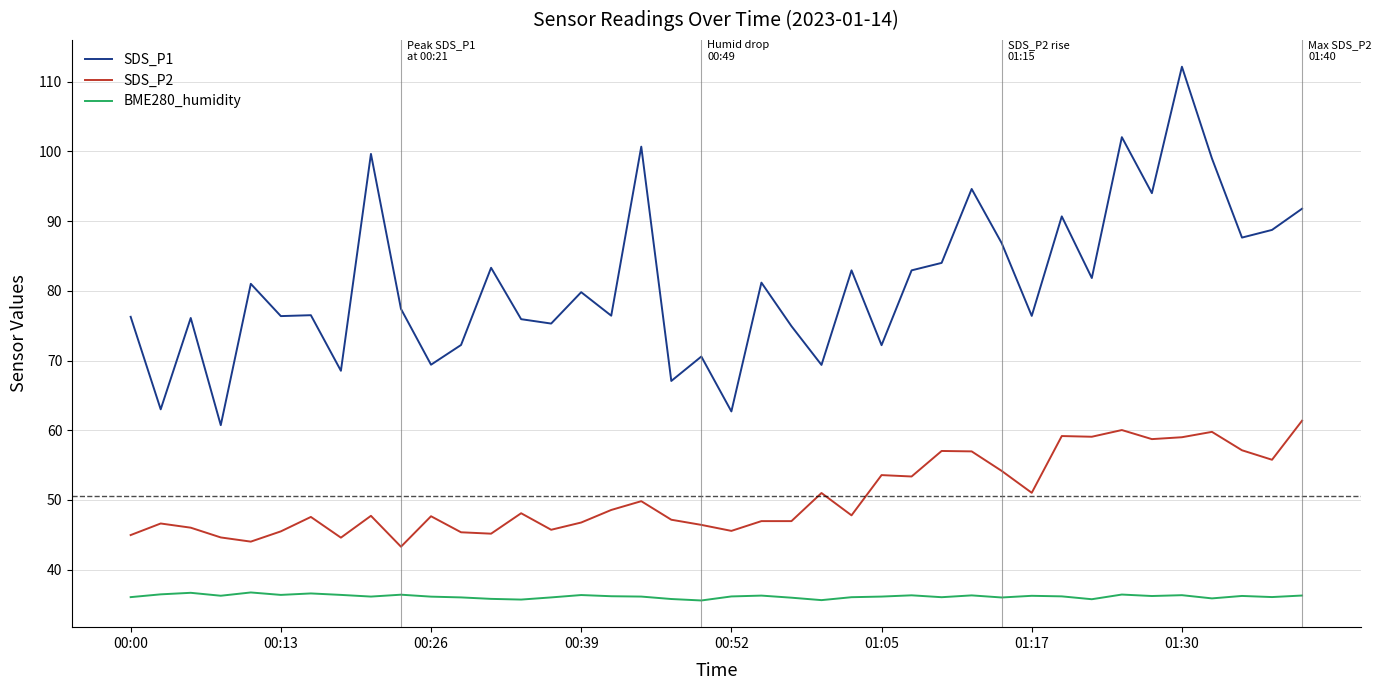

True or false: SDS_P2 and SDS_P1 intersect in this chart.

False